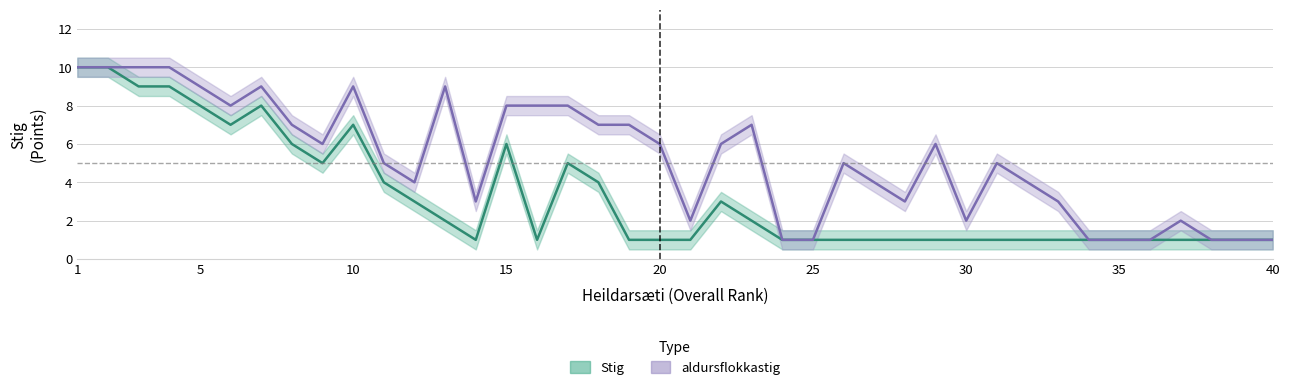

Reading left to right, what are all the values shown in this chart?

Stig: 10	10	9	9	8	7	8	6	5	7	4	3	2	1	6	1	5	4	1	1	1	3	2	1	1	1	1	1	1	1	1	1	1	1	1	1	1	1	1	1
aldursflokkastig: 10	10	10	10	9	8	9	7	6	9	5	4	9	3	8	8	8	7	7	6	2	6	7	1	1	5	4	3	6	2	5	4	3	1	1	1	2	1	1	1